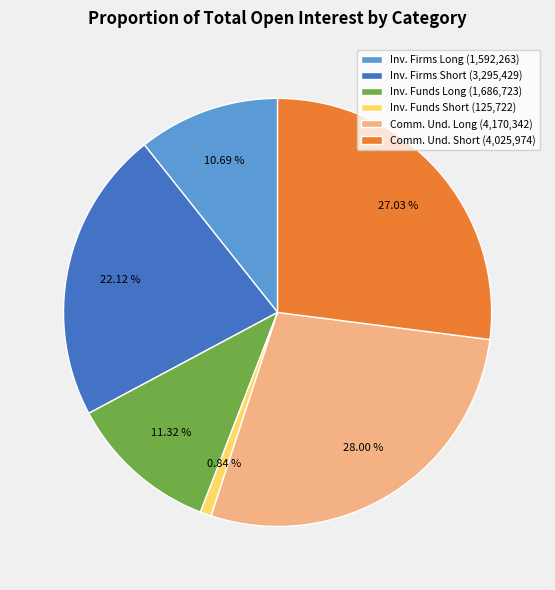

Combined, do Inv. Funds Long (1,686,723) and Comm. Und. Long (4,170,342) account for over 50%?

No